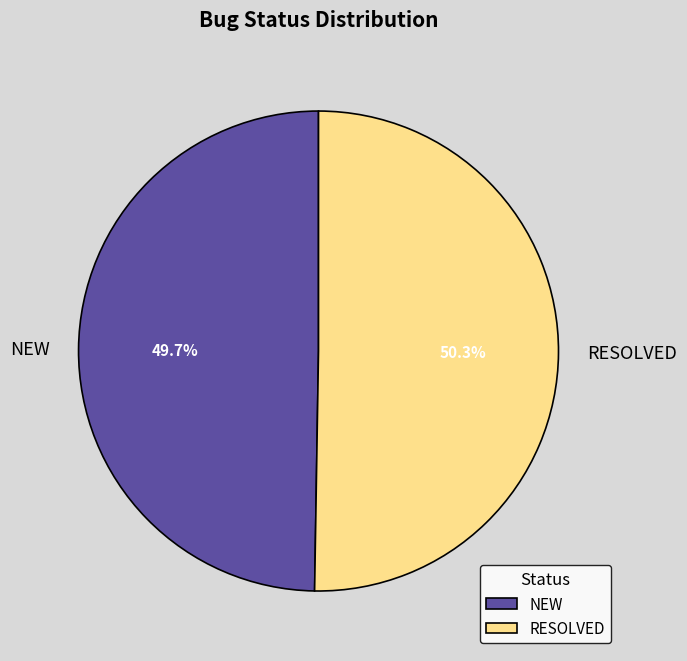

What is the total percentage of RESOLVED and NEW?

100.0%